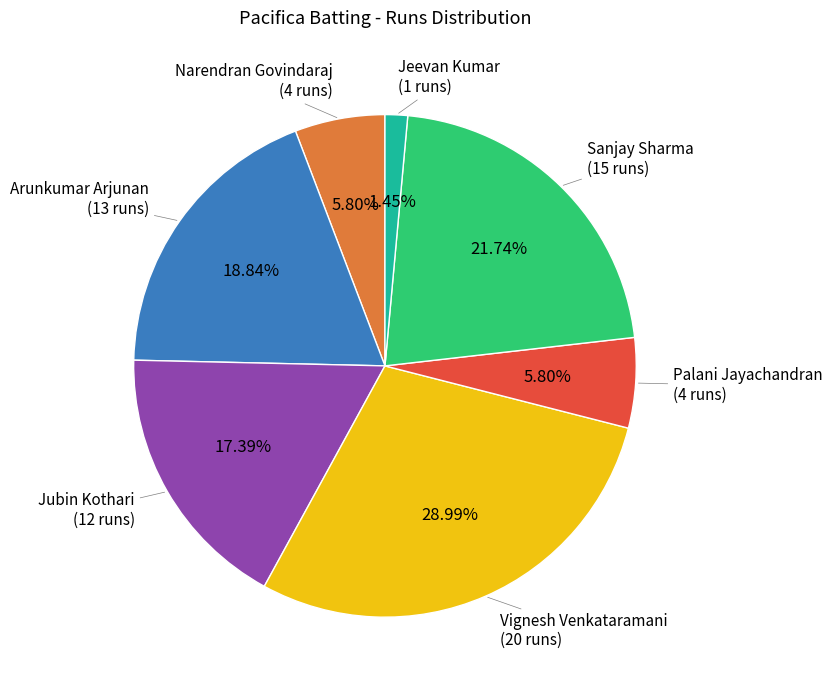

Is there any slice that represents more than half of the pie?

No